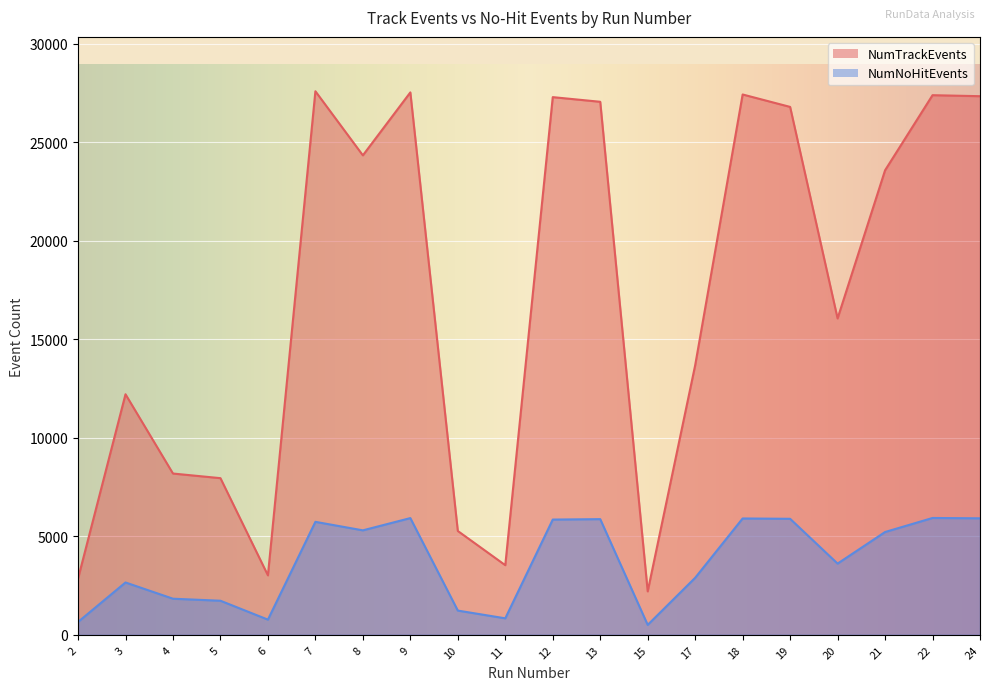

How many data points does each series have?

20